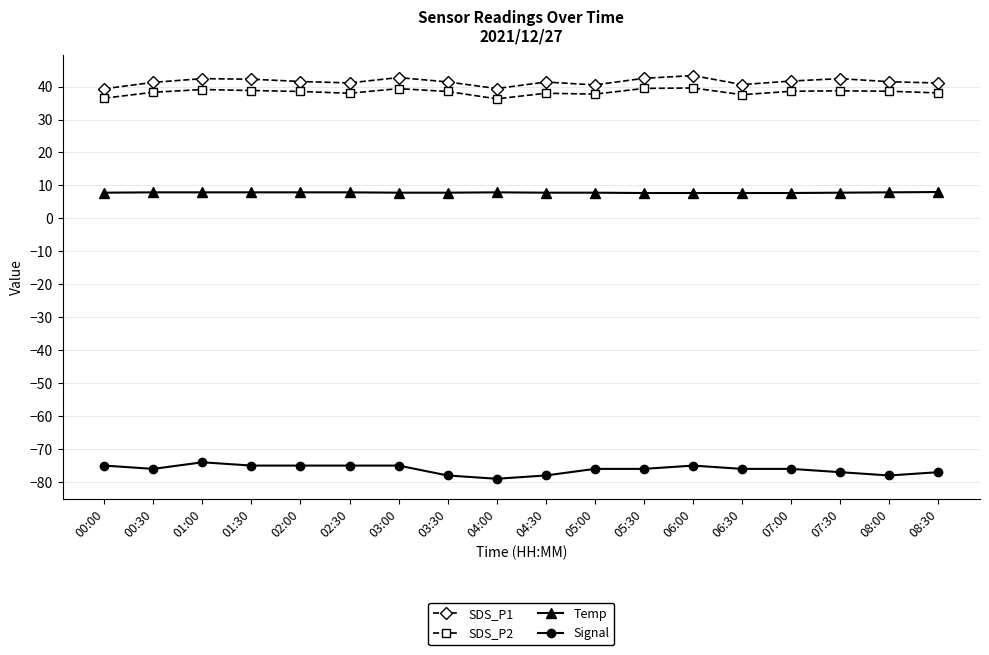

In SDS_P1, how many points are lower than both neighbors (excluding endpoints)?

4